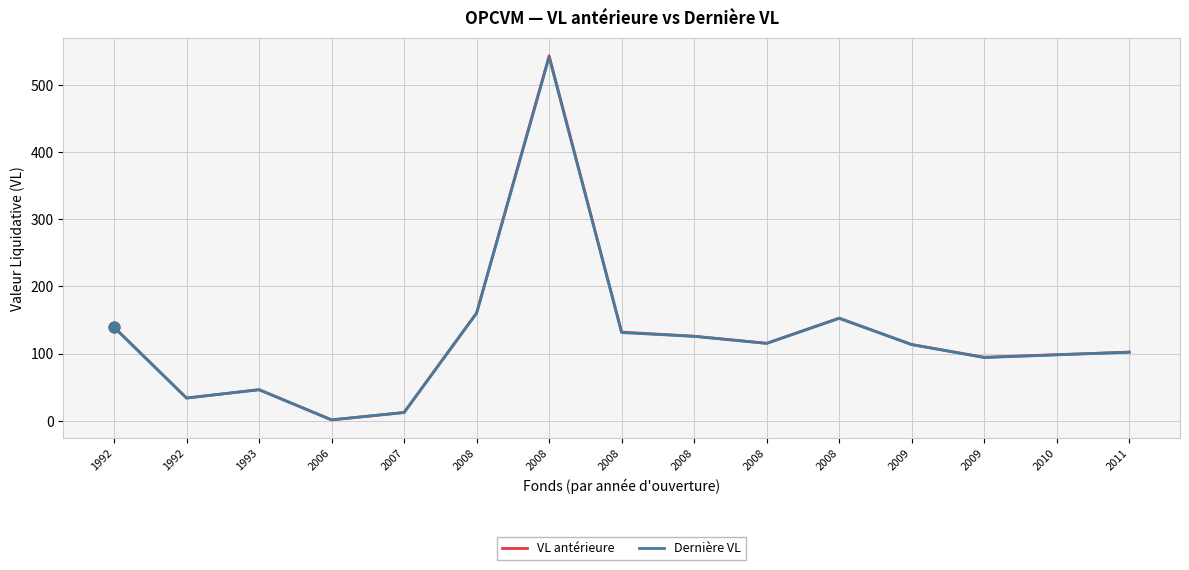

What are all the series names shown in the legend?

VL antérieure, Dernière VL